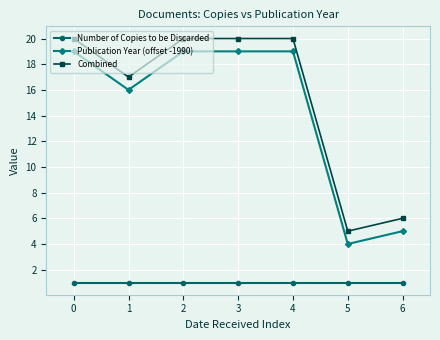

What is the smallest value displayed?

1